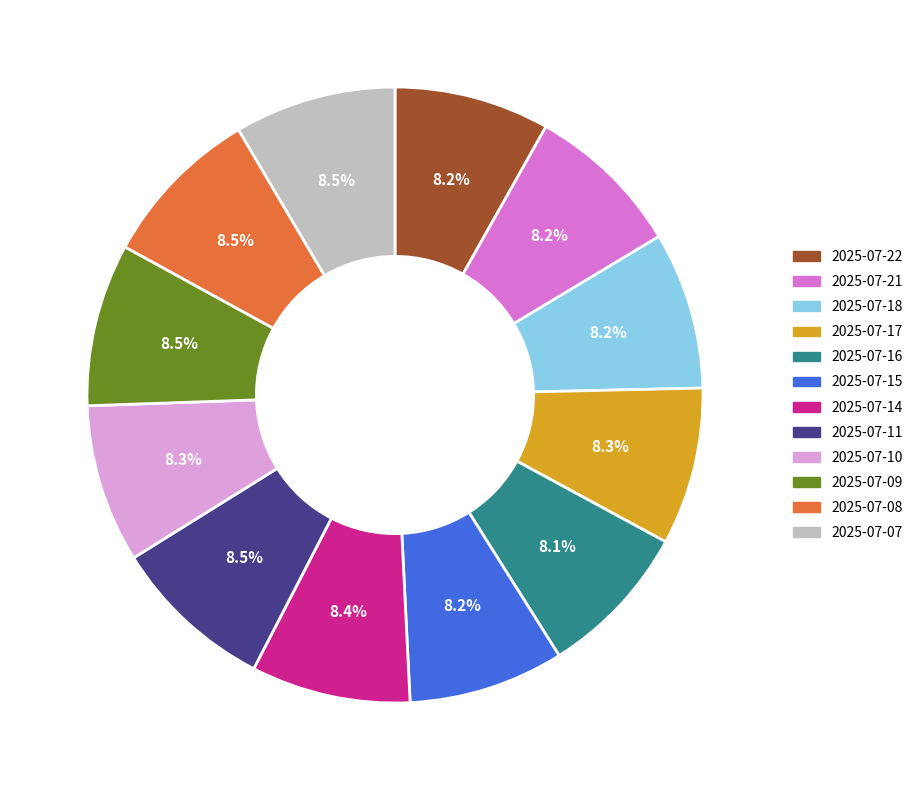

Approximately how many times larger is the value at 2025-07-07 compared to 2025-07-14?

1.0